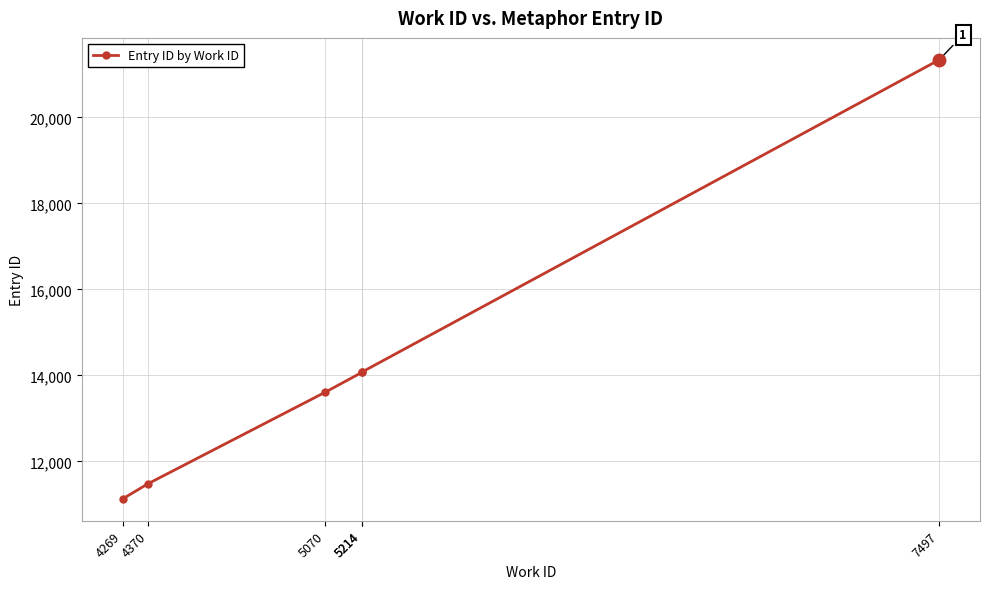

How many distinct data groups are displayed?

1